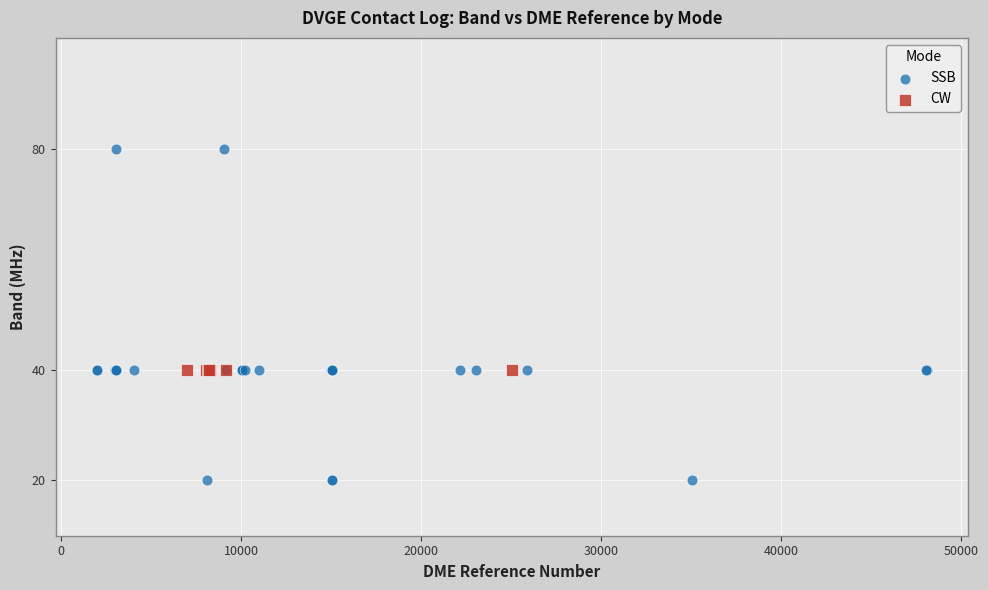

Which series contains the lowest Y value?

SSB